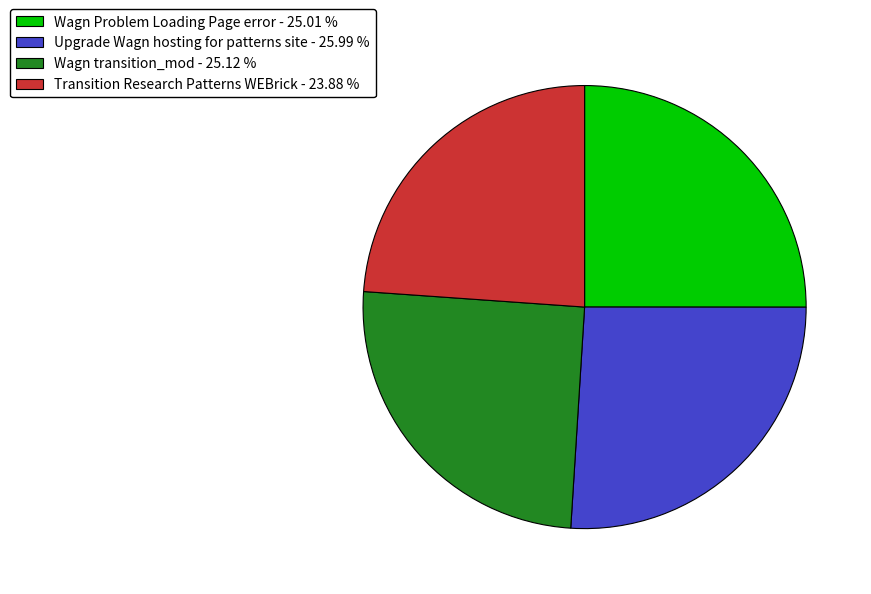

True or false: Wagn transition_mod accounts for 33% of the total.

False